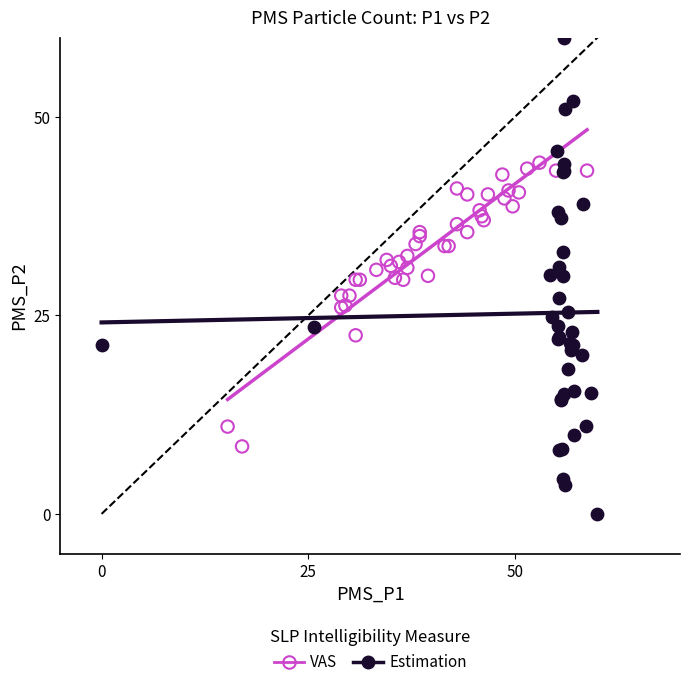

Which series reaches the maximum Y coordinate?

Estimation